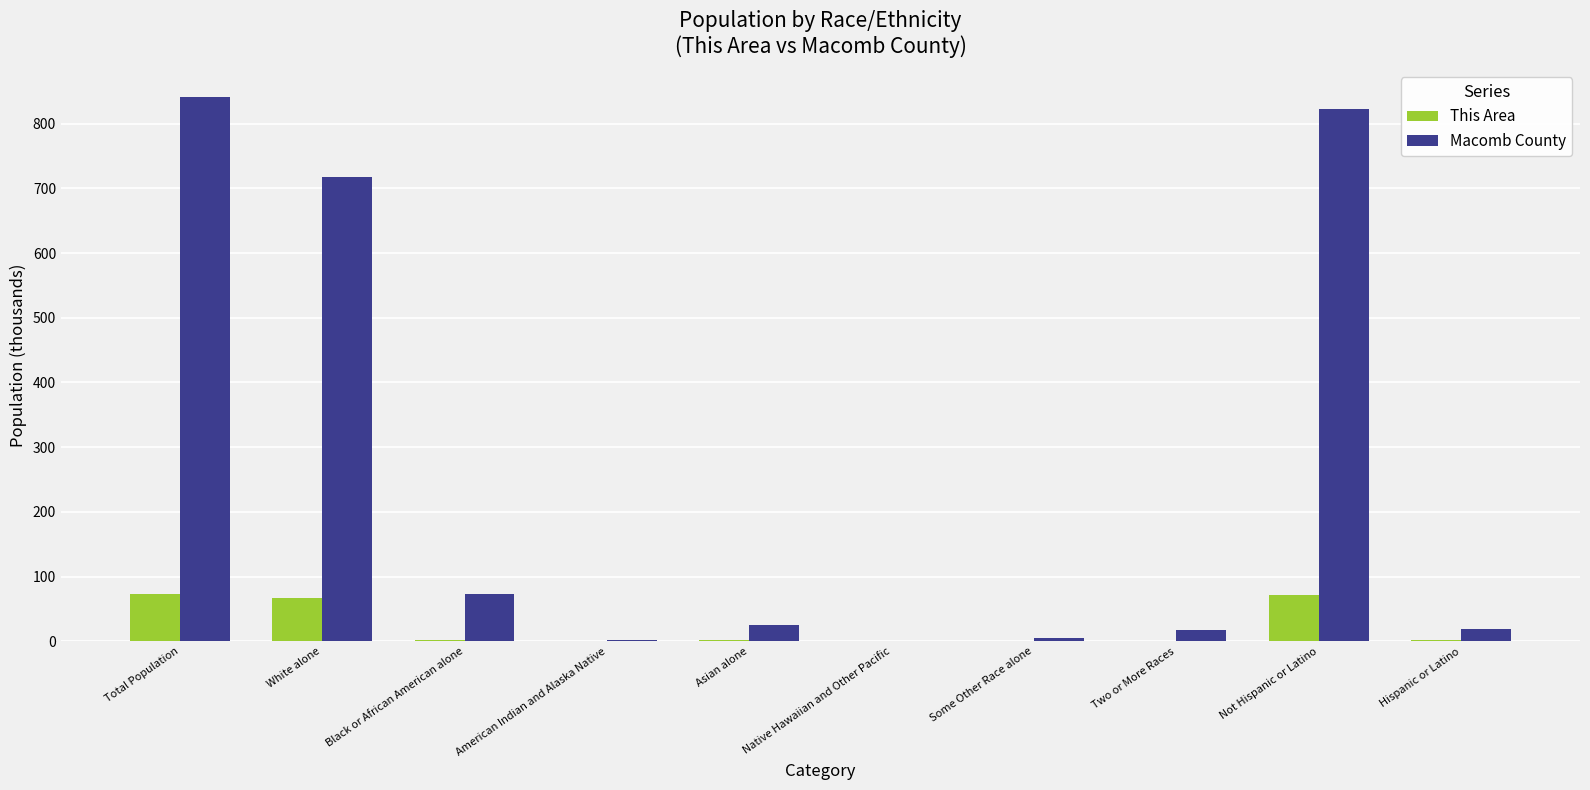

What is the difference between the This Area values at Some Other Race alone and Hispanic or Latino?

1.3